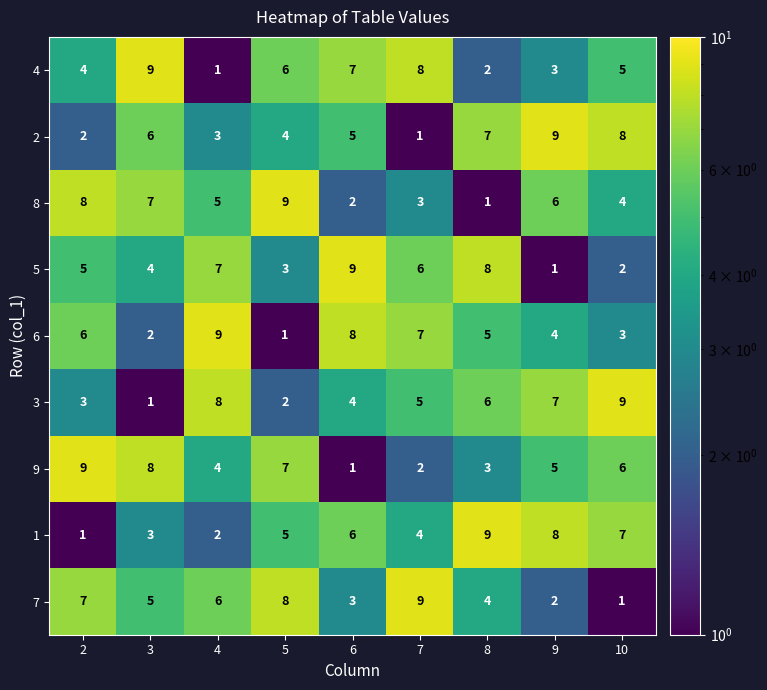

At which label does 4 reach its peak?

3